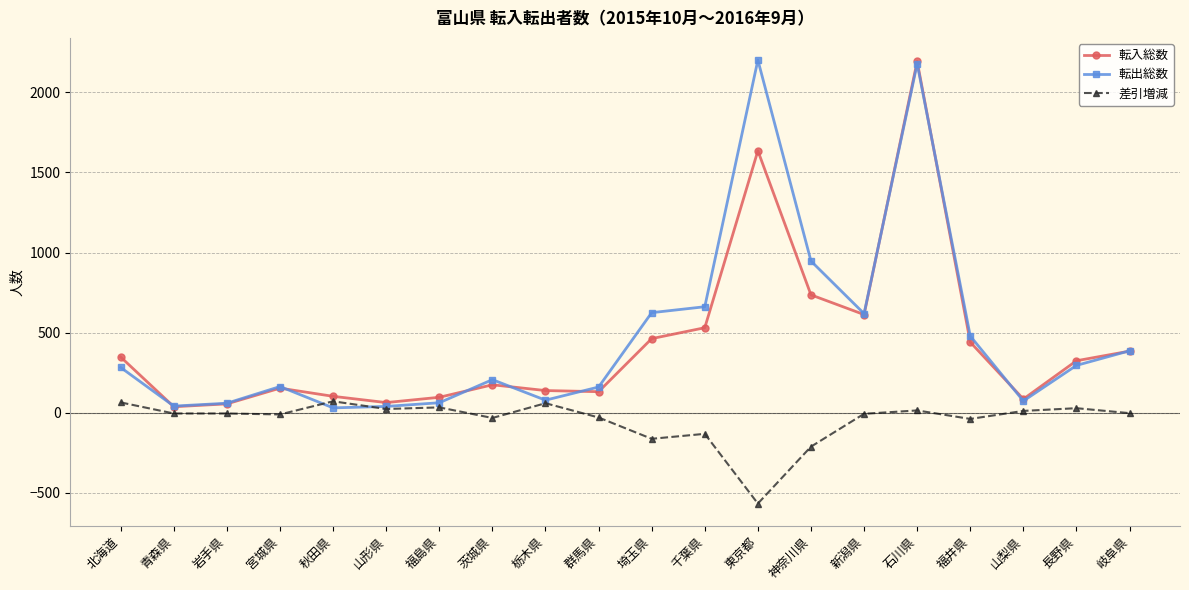

Where is 差引増減 nearest to the value -247?

神奈川県